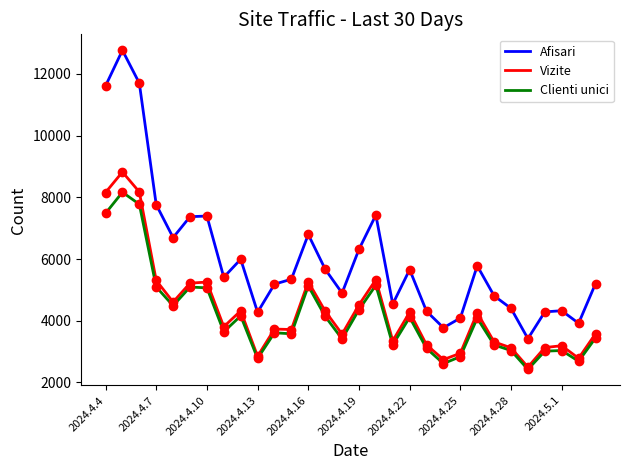

What is the difference between the second highest and minimum values in the Clienti unici series?

5354